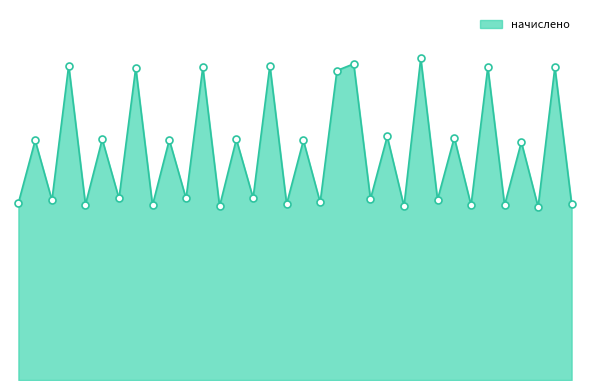

Does the chart have visible grid lines?

No